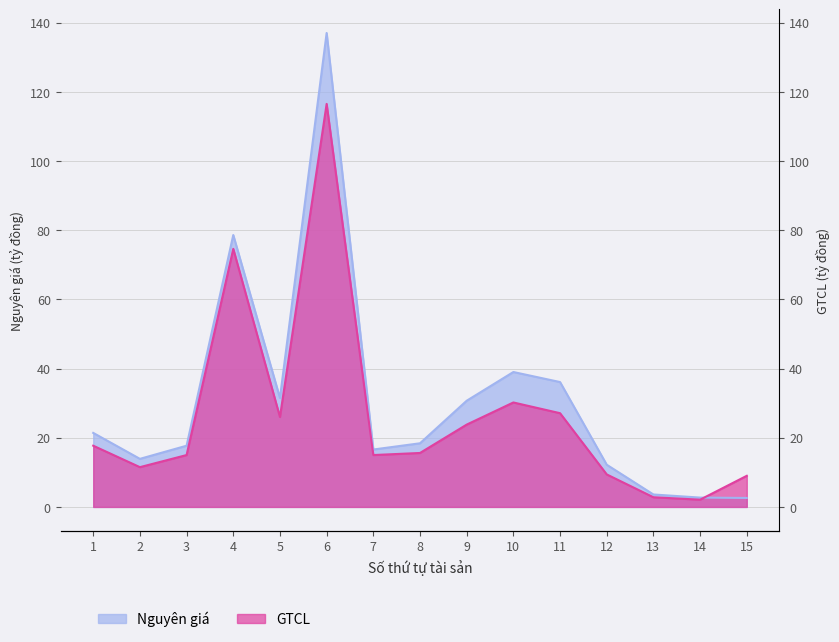

Reading left to right, transcribe all the data shown in this chart.

Nguyên giá (tỷ đồng): 1=21.4	2=13.9	3=17.7	4=78.6	5=31.5	6=137.0	7=16.6	8=18.4	9=30.7	10=39.0	11=36.1	12=12.2	13=3.6	14=2.7	15=2.6
GTCL (tỷ đồng): 1=17.7	2=11.5	3=15.0	4=74.6	5=26.0	6=116.5	7=15.0	8=15.6	9=23.8	10=30.2	11=27.1	12=9.4	13=2.8	14=2.1	15=9.0